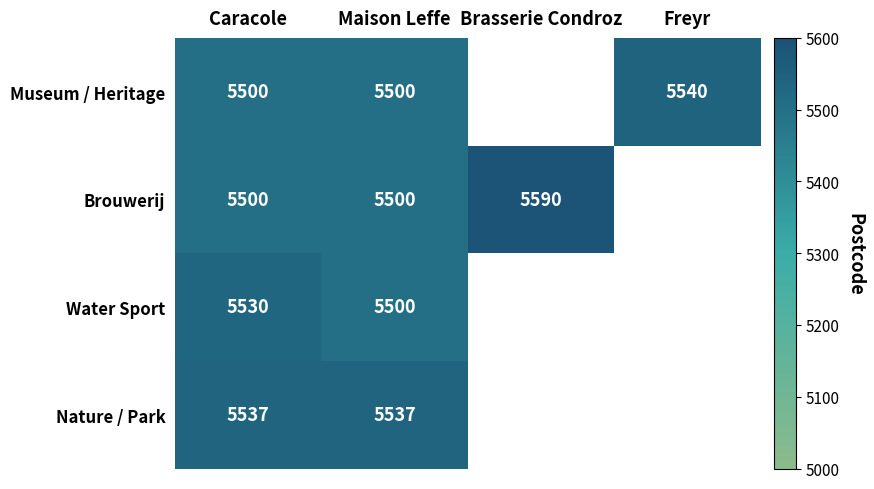

What is the total value across all series at Maison Leffe?

22037